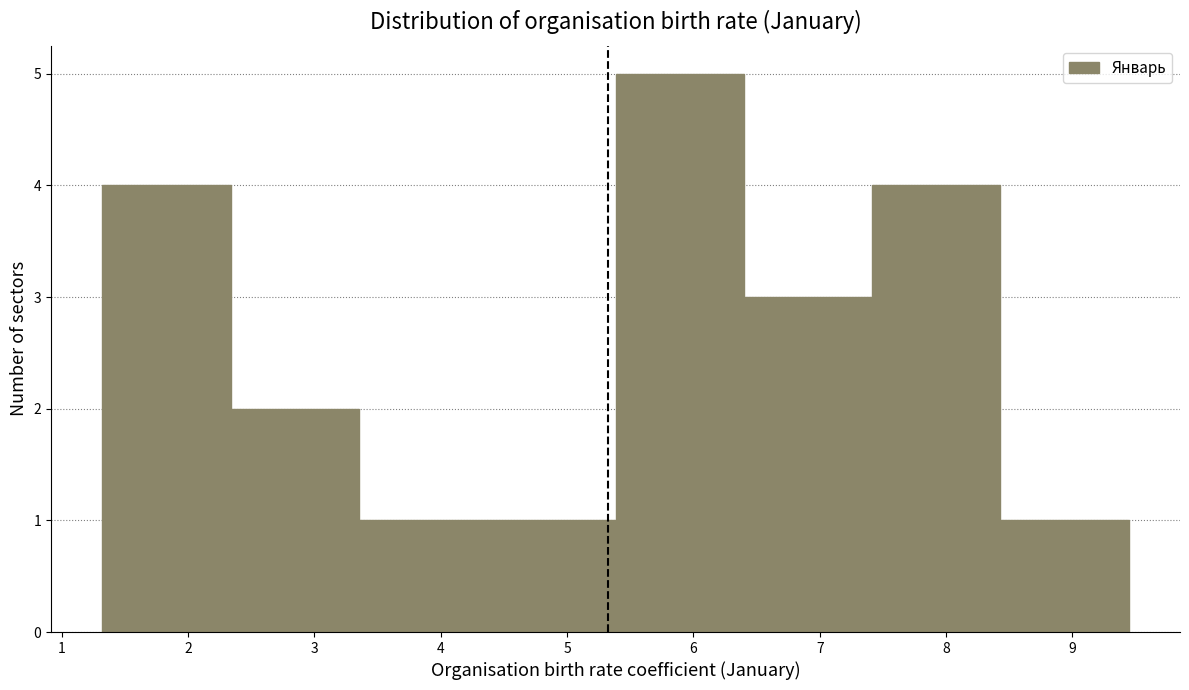

Reading left to right, list every bar in this chart as the range it spans on the x-axis followed by its height. Neither the bar edges nor the heights are printed on the chart, so give them approximately, as read against the axes.

1.3 to 2.3: 4
2.3 to 3.4: 2
3.4 to 4.4: 1
4.4 to 5.4: 1
5.4 to 6.4: 5
6.4 to 7.4: 3
7.4 to 8.4: 4
8.4 to 9.4: 1